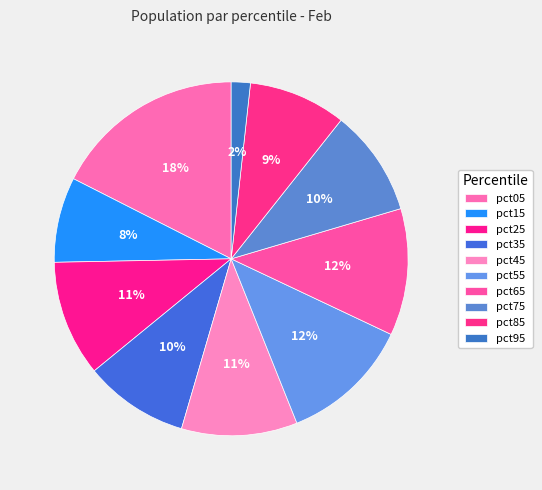

Is it true that pct85 is 9% of the pie?

True